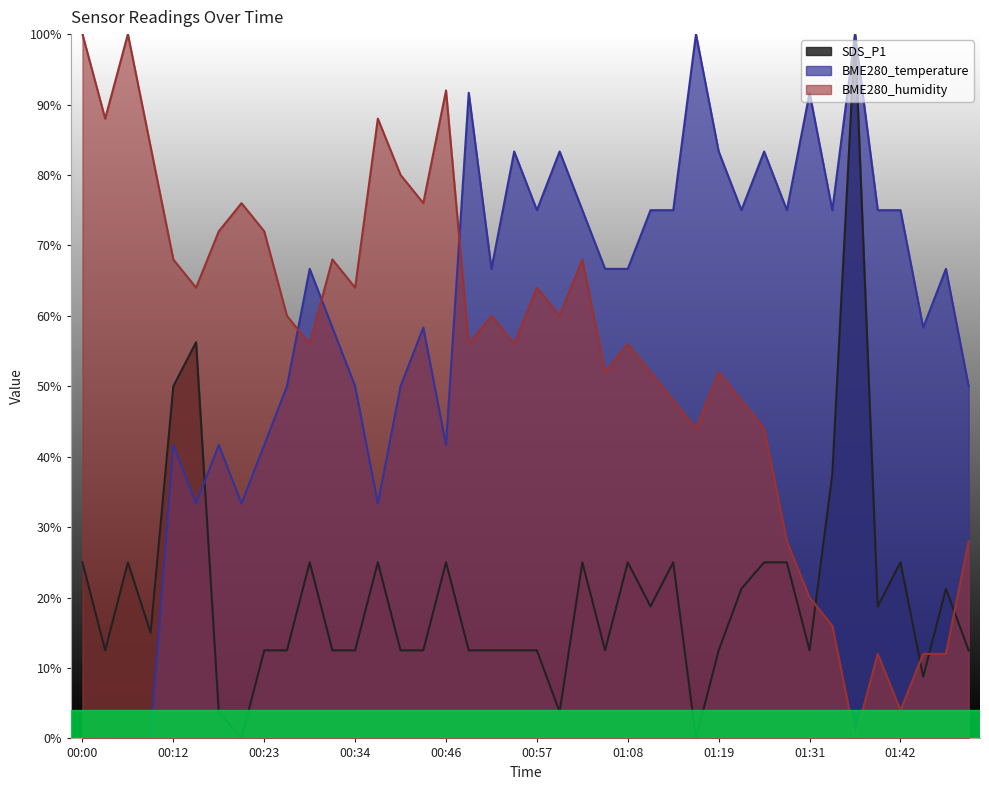

Does the chart have visible grid lines?

No